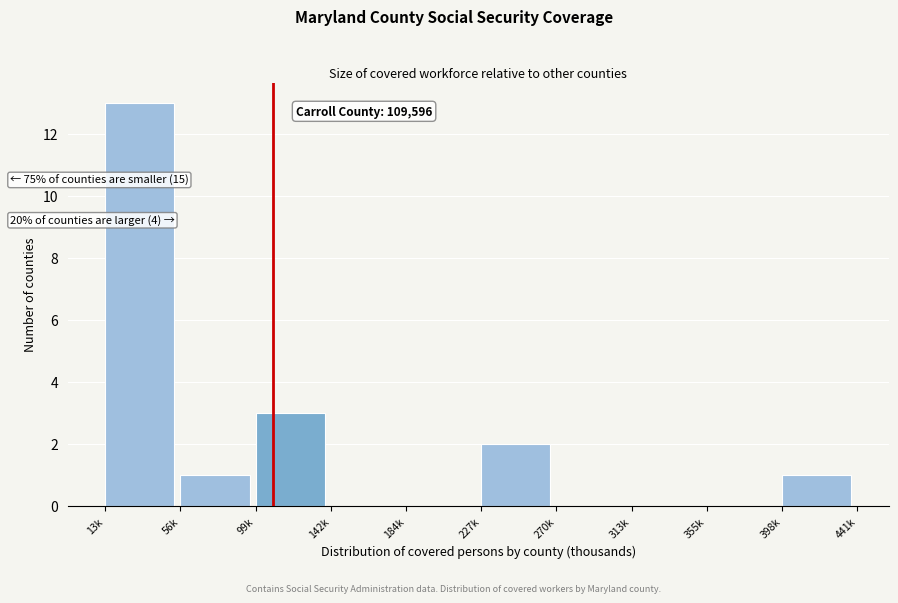

Reading right to left, extract all data points from this chart.

398k=1	355k=0	313k=0	270k=0	227k=2	184k=0	142k=0	99k=3	56k=1	13k=13